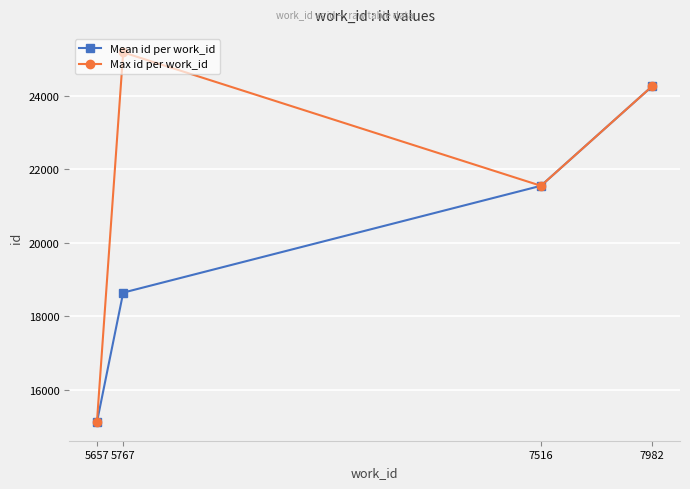

Reading left to right, extract all data points from this chart.

Mean id per work_id: 5657=15110.0	5767=18642.3	7516=21554.0	7982=24268.5
Max id per work_id: 5657=15110.0	5767=25190.0	7516=21554.0	7982=24269.0